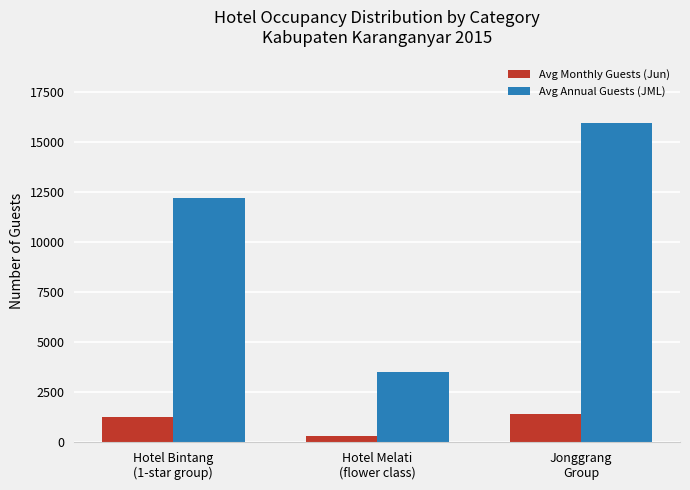

What is the highest value of the Avg Annual Guests (JML) series?

15956